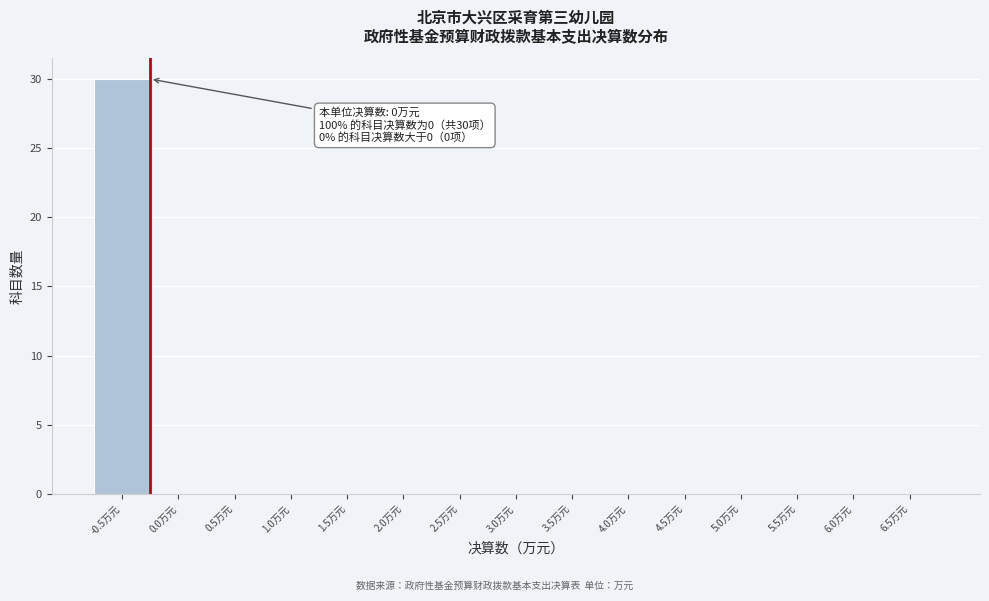

Reading left to right, what are all the values shown in this chart?

-0.5万元=30	0.0万元=0	0.5万元=0	1.0万元=0	1.5万元=0	2.0万元=0	2.5万元=0	3.0万元=0	3.5万元=0	4.0万元=0	4.5万元=0	5.0万元=0	5.5万元=0	6.0万元=0	6.5万元=0